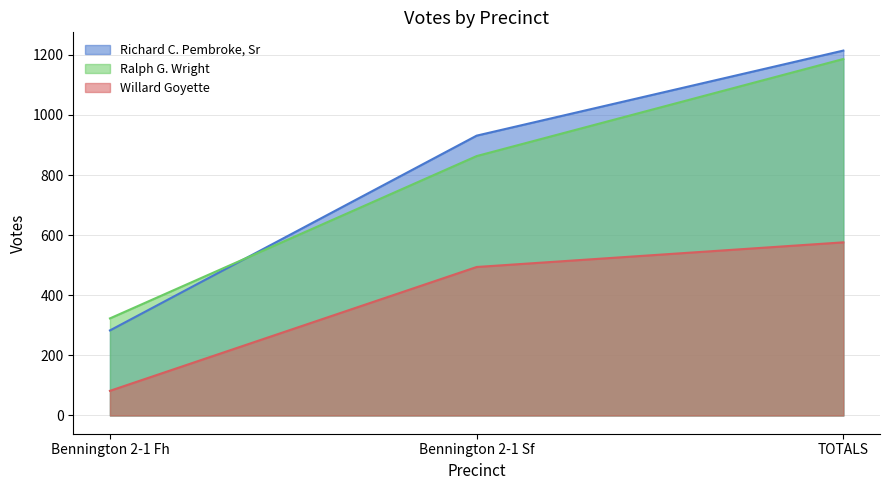

What is the average value of the Ralph G. Wright series?

791